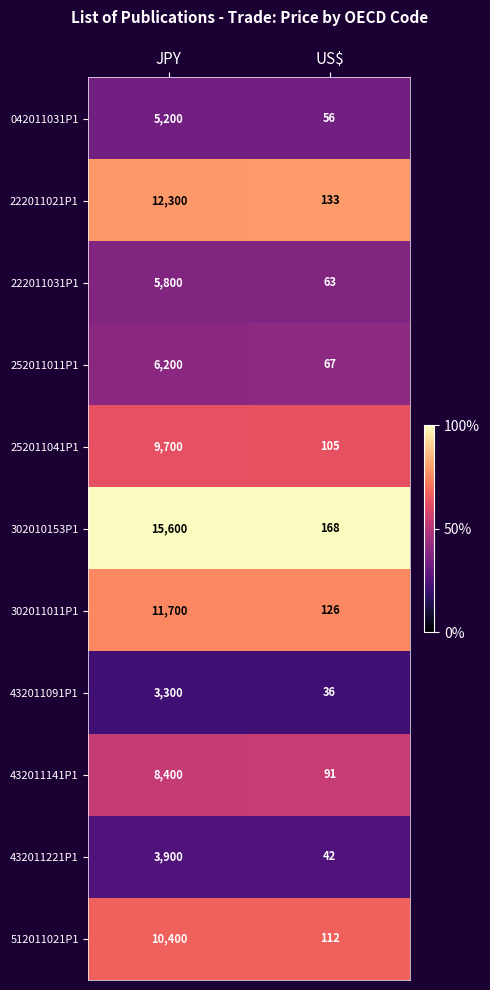

Reading right to left, what are all the values shown in this chart?

042011031P1: 56	5200
222011021P1: 133	12300
222011031P1: 63	5800
252011011P1: 67	6200
252011041P1: 105	9700
302010153P1: 168	15600
302011011P1: 126	11700
432011091P1: 36	3300
432011141P1: 91	8400
432011221P1: 42	3900
512011021P1: 112	10400